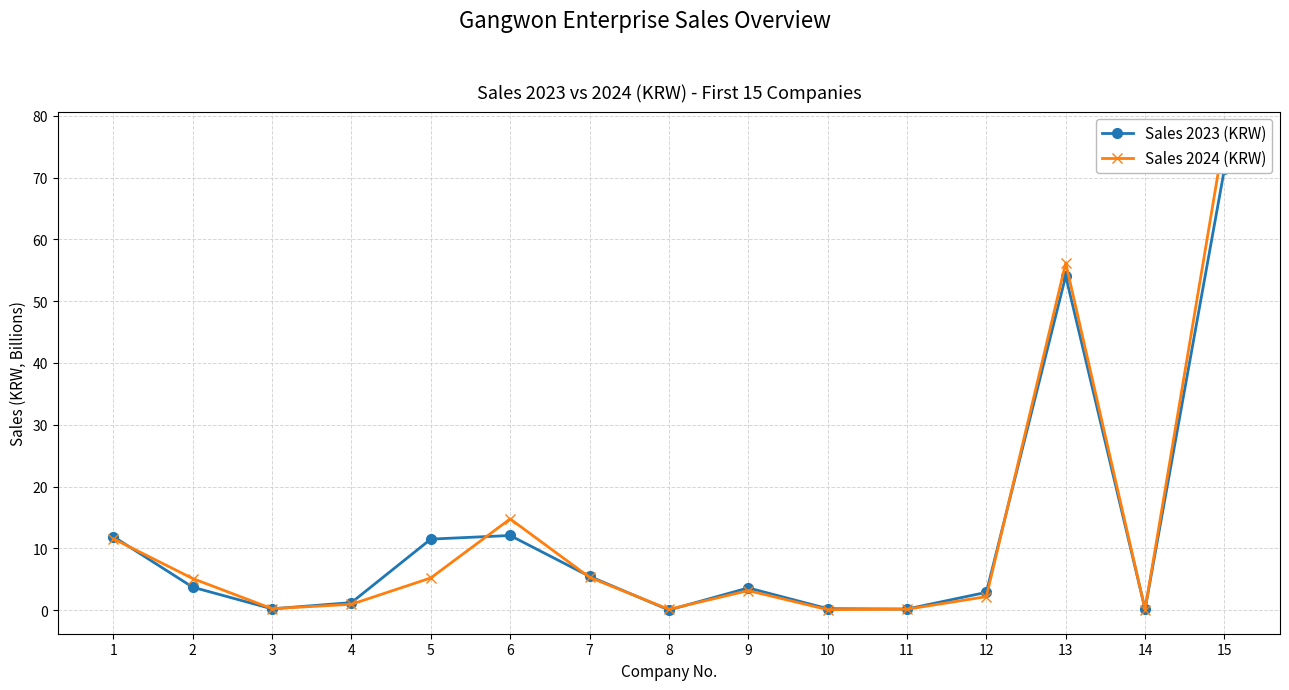

Which series has the largest total across all categories?

Sales 2024 (KRW)